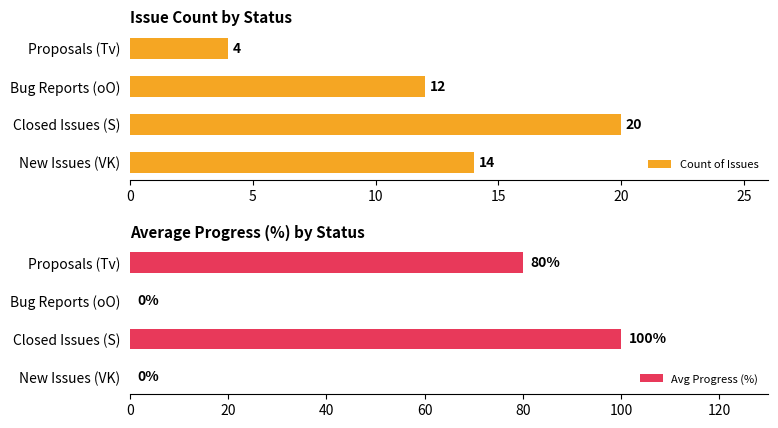

Which series has the largest total across all categories?

Avg Progress (%)